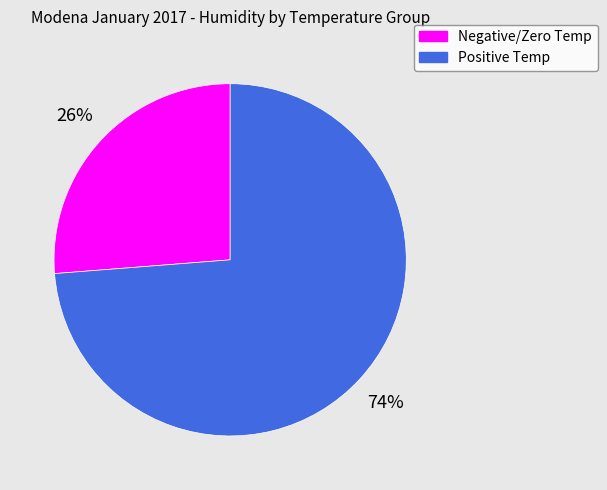

To the nearest percent, what is the difference between the largest and smallest slice percentages?

48%